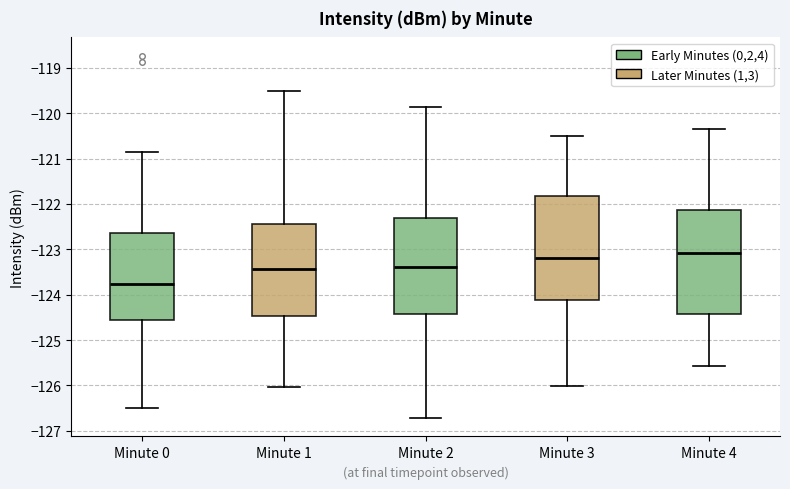

Where does the median line of the box for Minute 4 sit on the y-axis? The values are not printed on the chart, so give them approximately, as read against the axis.

-123.1